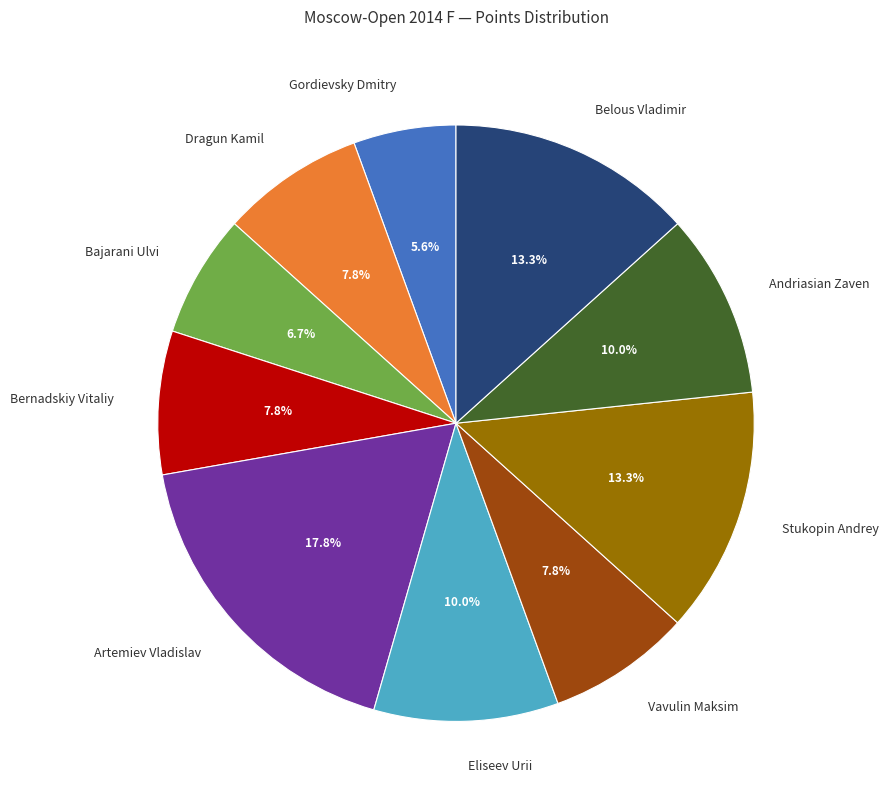

Which slice is the smallest?

Gordievsky Dmitry